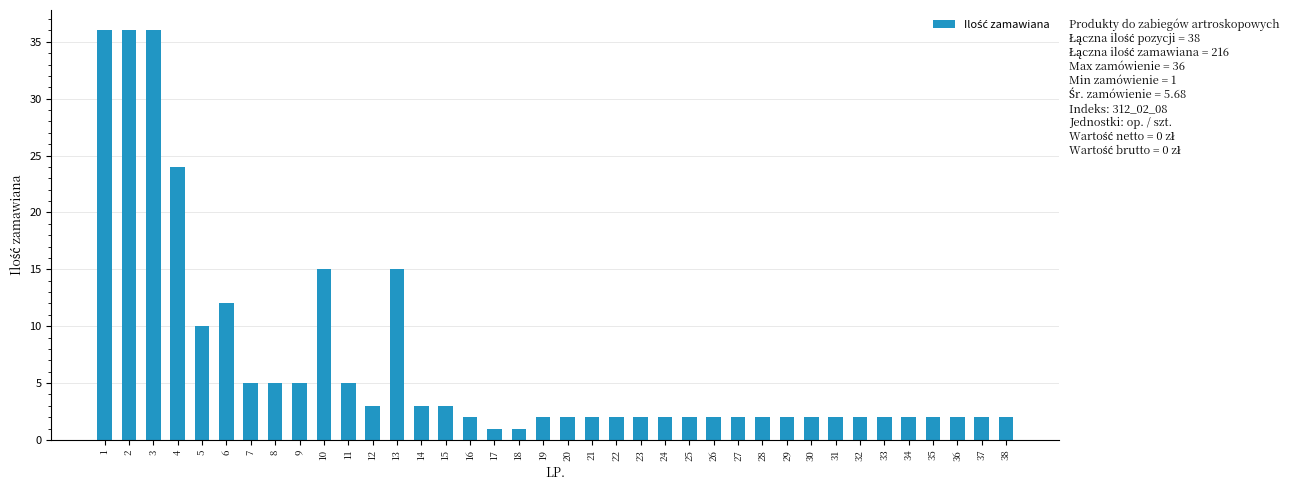

Reading left to right, transcribe all the data shown in this chart.

36	36	36	24	10	12	5	5	5	15	5	3	15	3	3	2	1	1	2	2	2	2	2	2	2	2	2	2	2	2	2	2	2	2	2	2	2	2